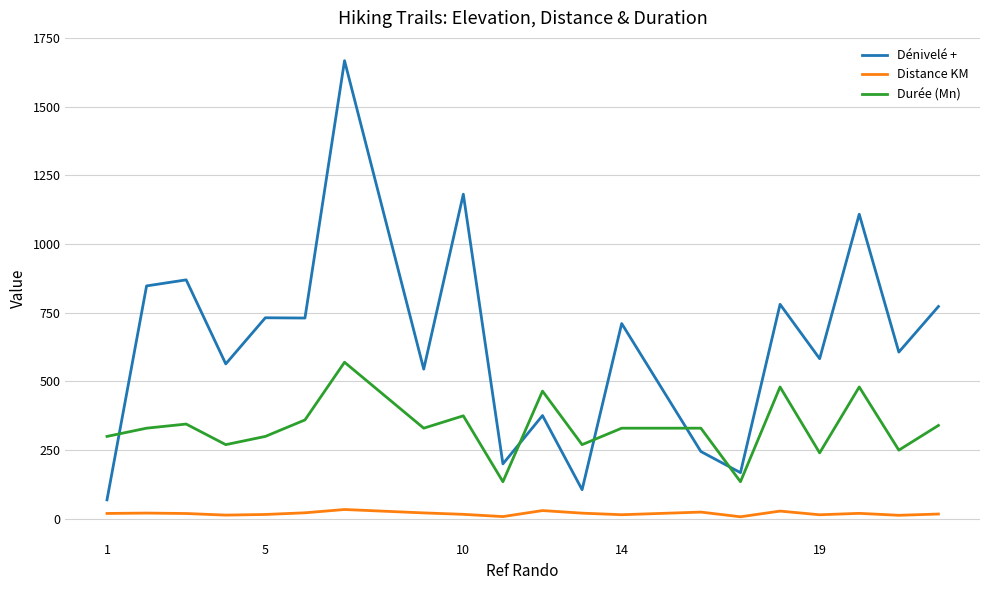

Which series has the largest total across all categories?

Dénivelé +